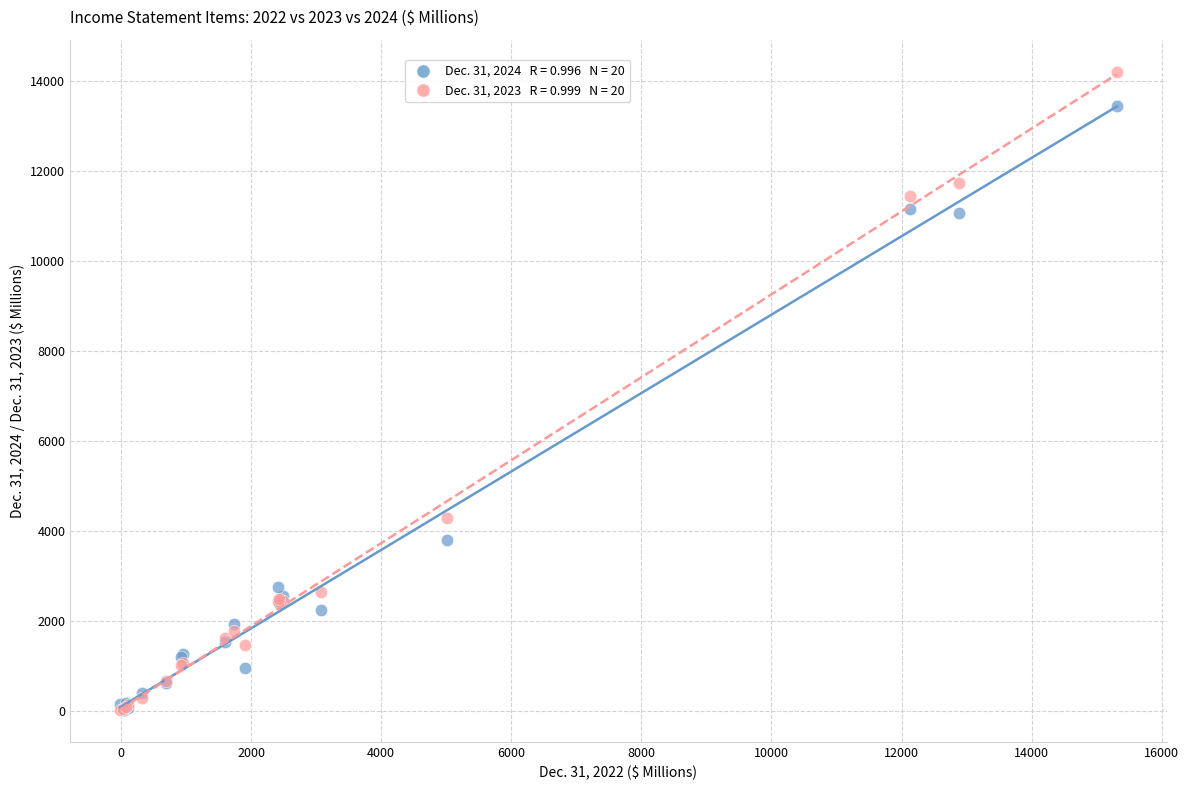

Across all series, what Y value is closest to 7110?

4278